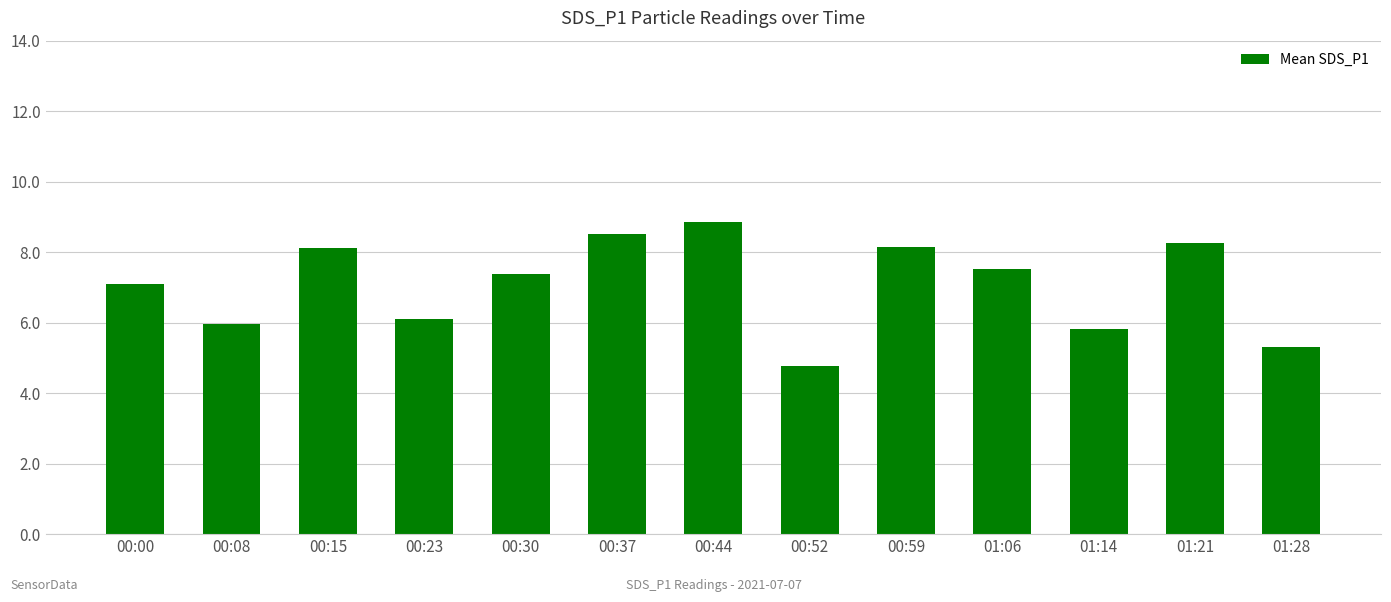

What position from the left is 00:00?

1